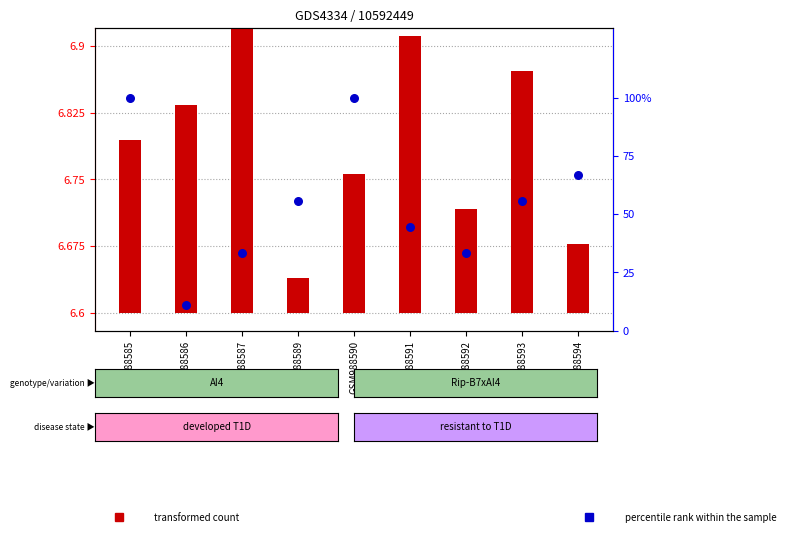

At how many categories does at least one series exceed 85?

2